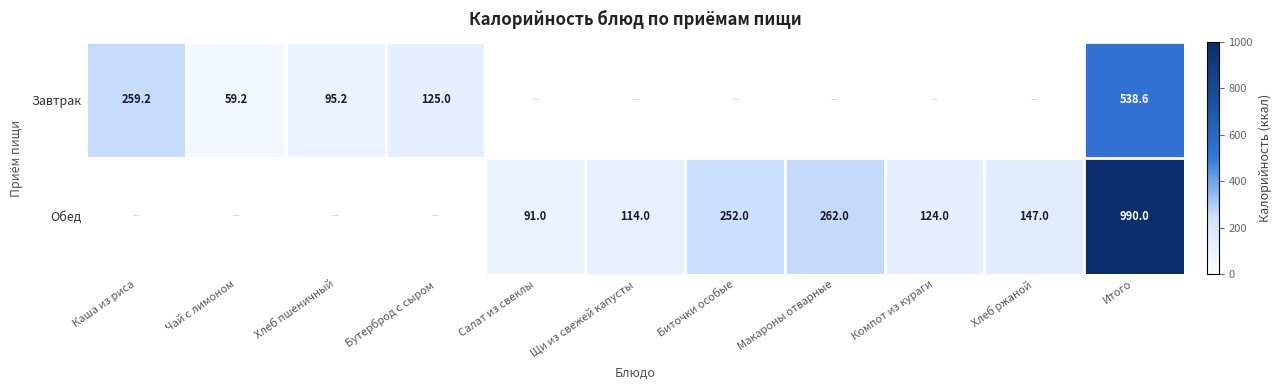

At how many categories does at least one series exceed 934?

1